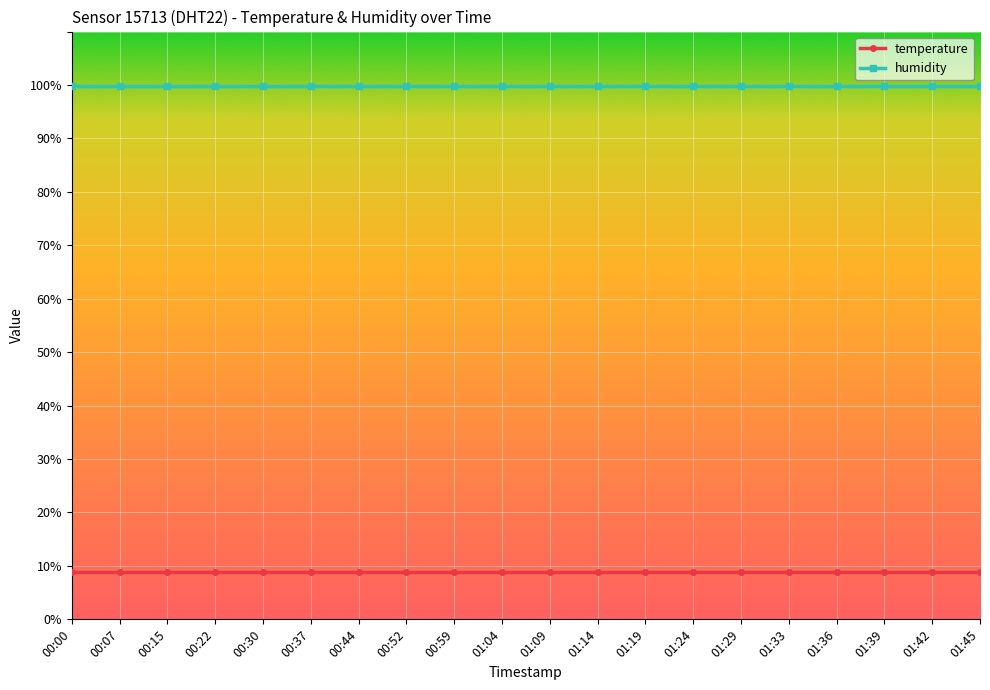

Is the value of humidity at 01:09 greater than the value of temperature at 01:19?

Yes